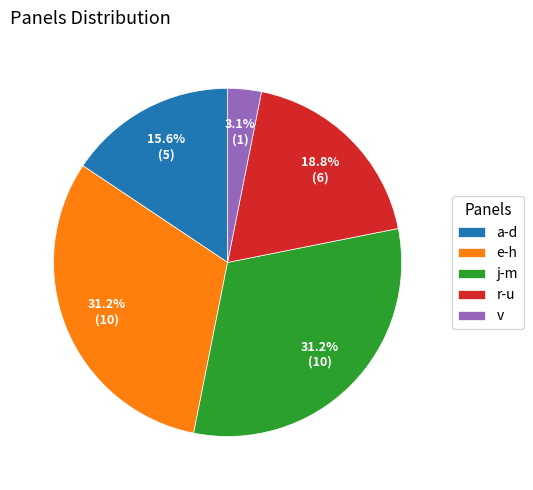

What percentage do e-h and j-m together represent?

62.5%